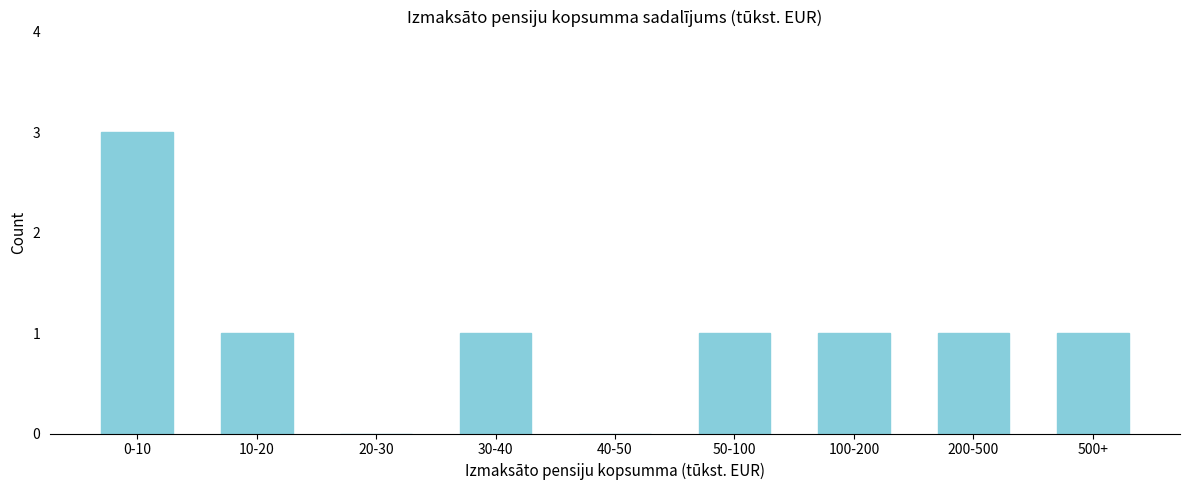

Reading left to right, transcribe all the data shown in this chart.

0-10=3	10-20=1	20-30=0	30-40=1	40-50=0	50-100=1	100-200=1	200-500=1	500+=1